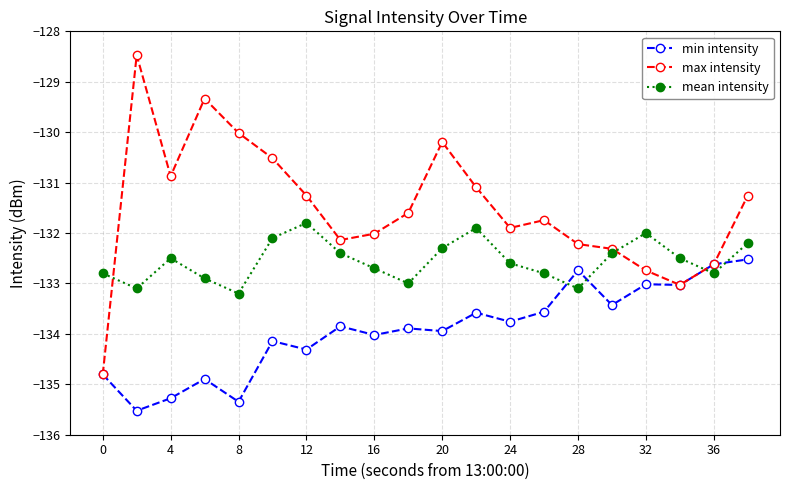

Rank the series by their average value, from highest to lowest.

max intensity, mean intensity, min intensity